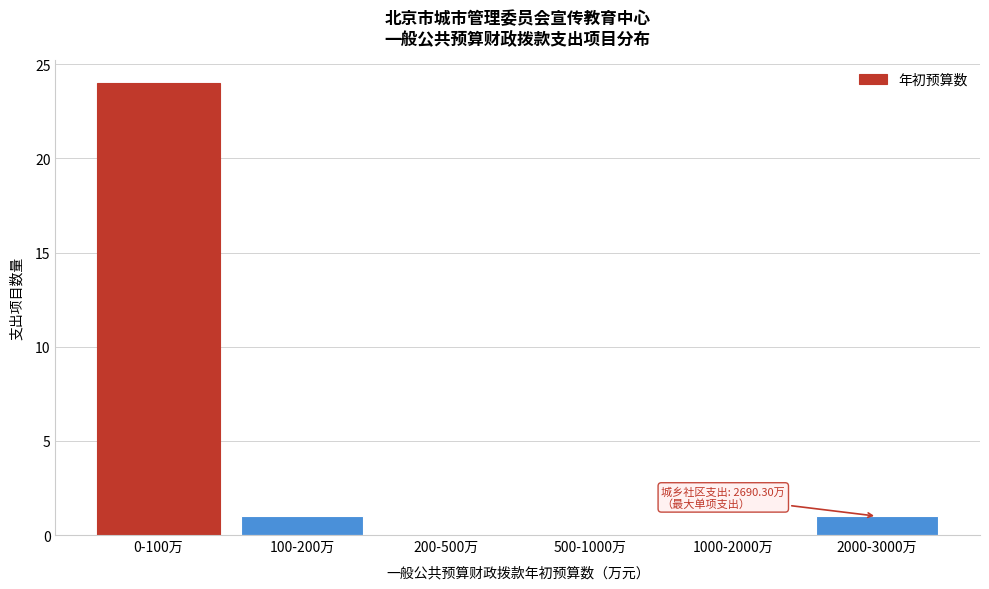

Reading left to right, list all the values displayed in this chart.

0-100万=24	100-200万=1	200-500万=0	500-1000万=0	1000-2000万=0	2000-3000万=1